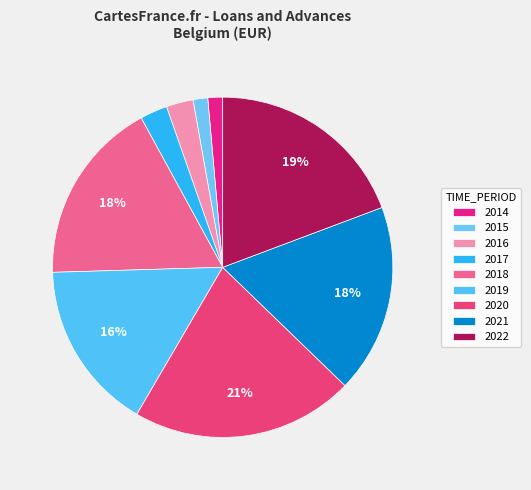

Count the number of slices in the pie.

9